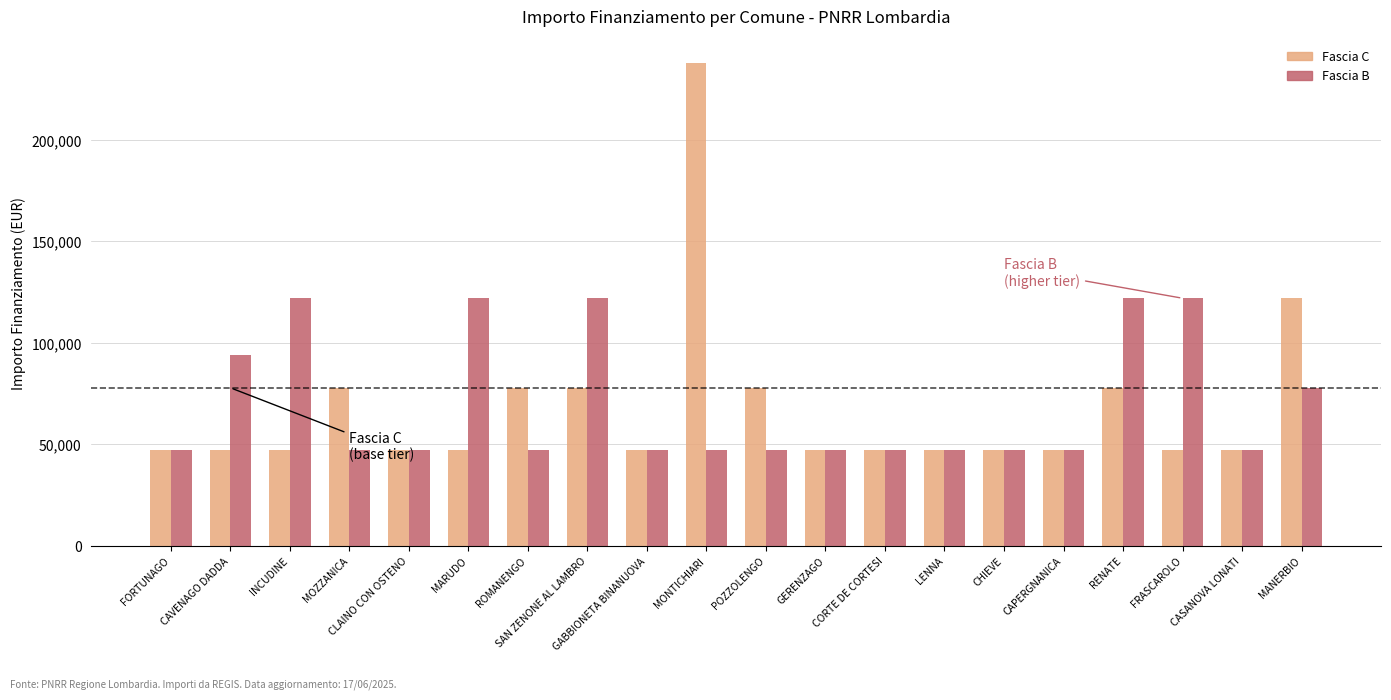

Which series has the widest spread of values?

Fascia C